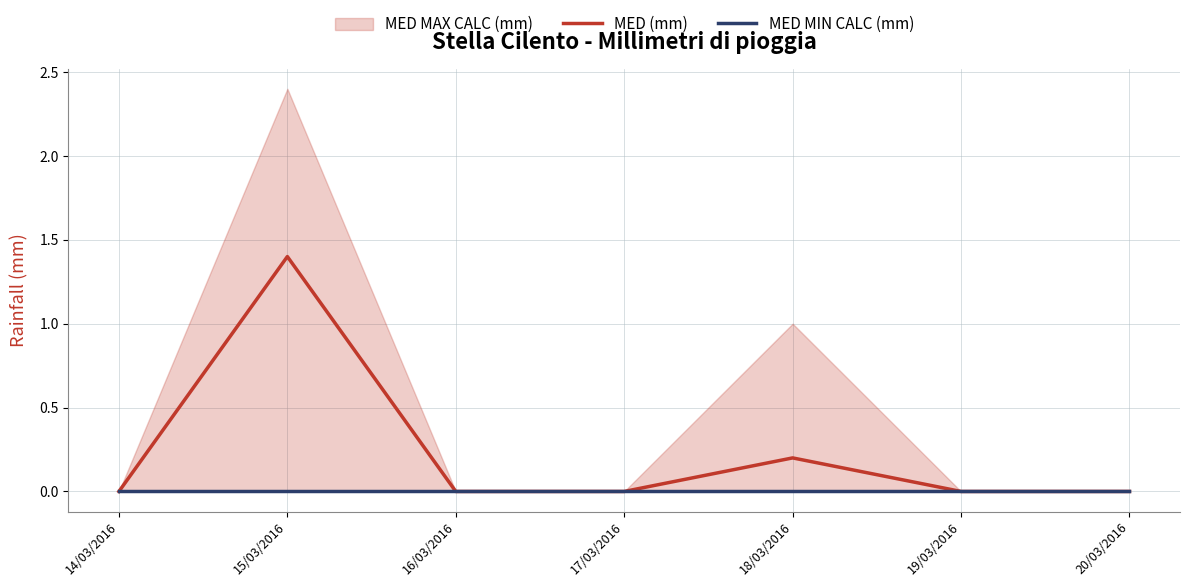

Is it true that MED (mm) equals -0.9 at 17/03/2016?

False